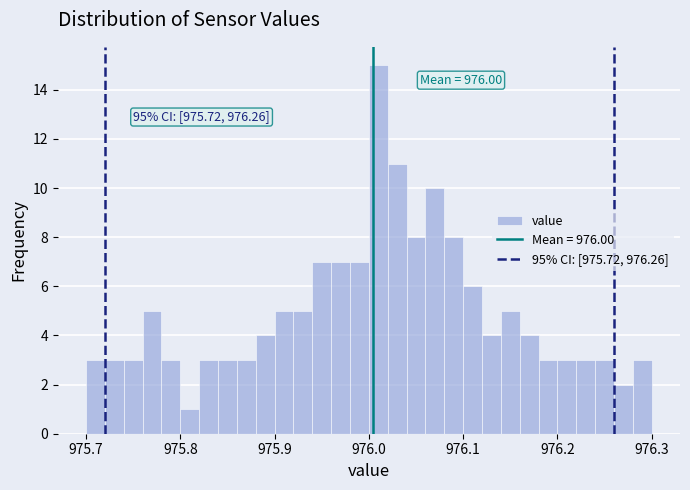

Read against the x-axis, roughly where is the centre of the tallest bar?

976.01